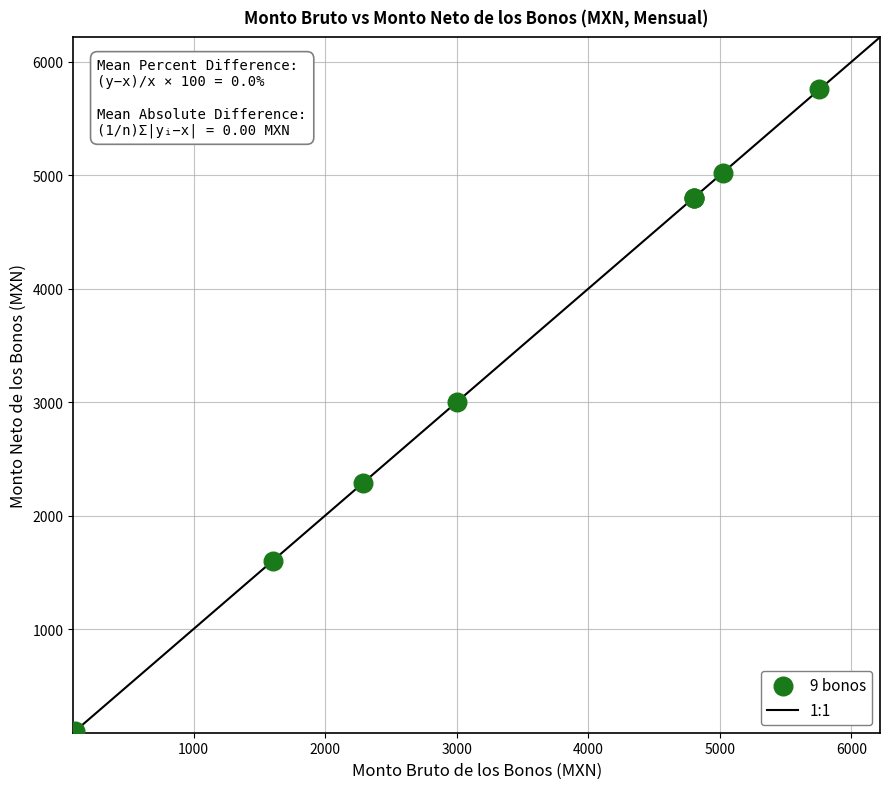

What Y value in the scatter plot is closest to 2928?

3000.0